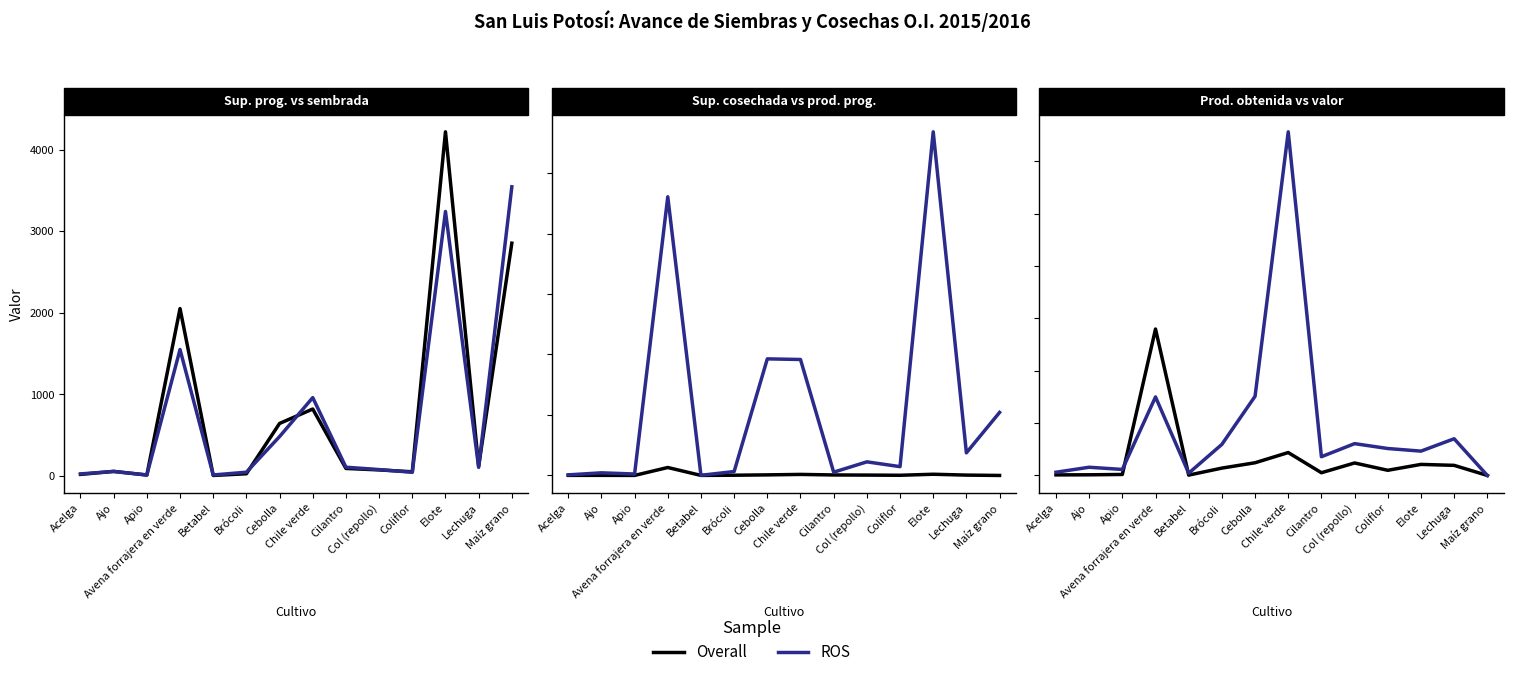

How many interior local valleys does the ROS series have?

4